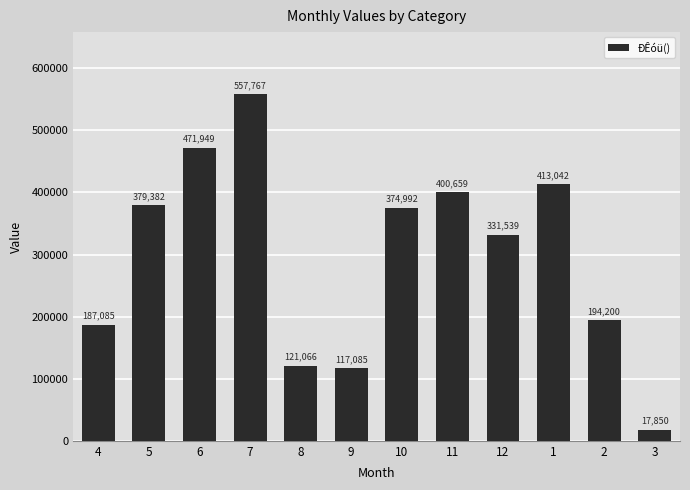

Are the bars grouped side by side (vs. stacked)?

No